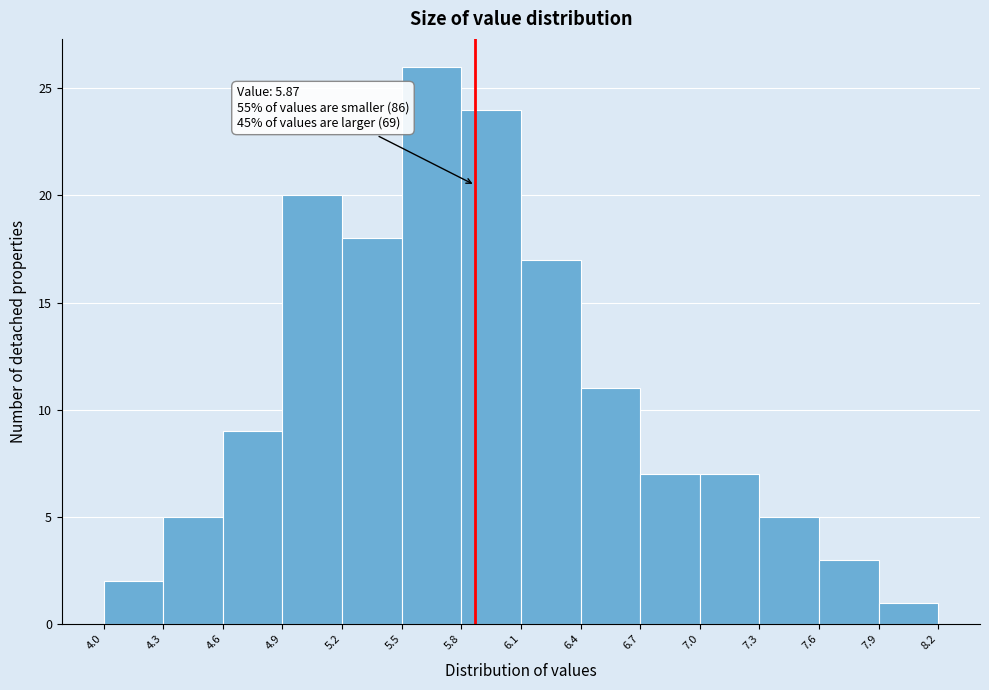

Which range on the x-axis has the tallest bar?

5.5 to 5.8